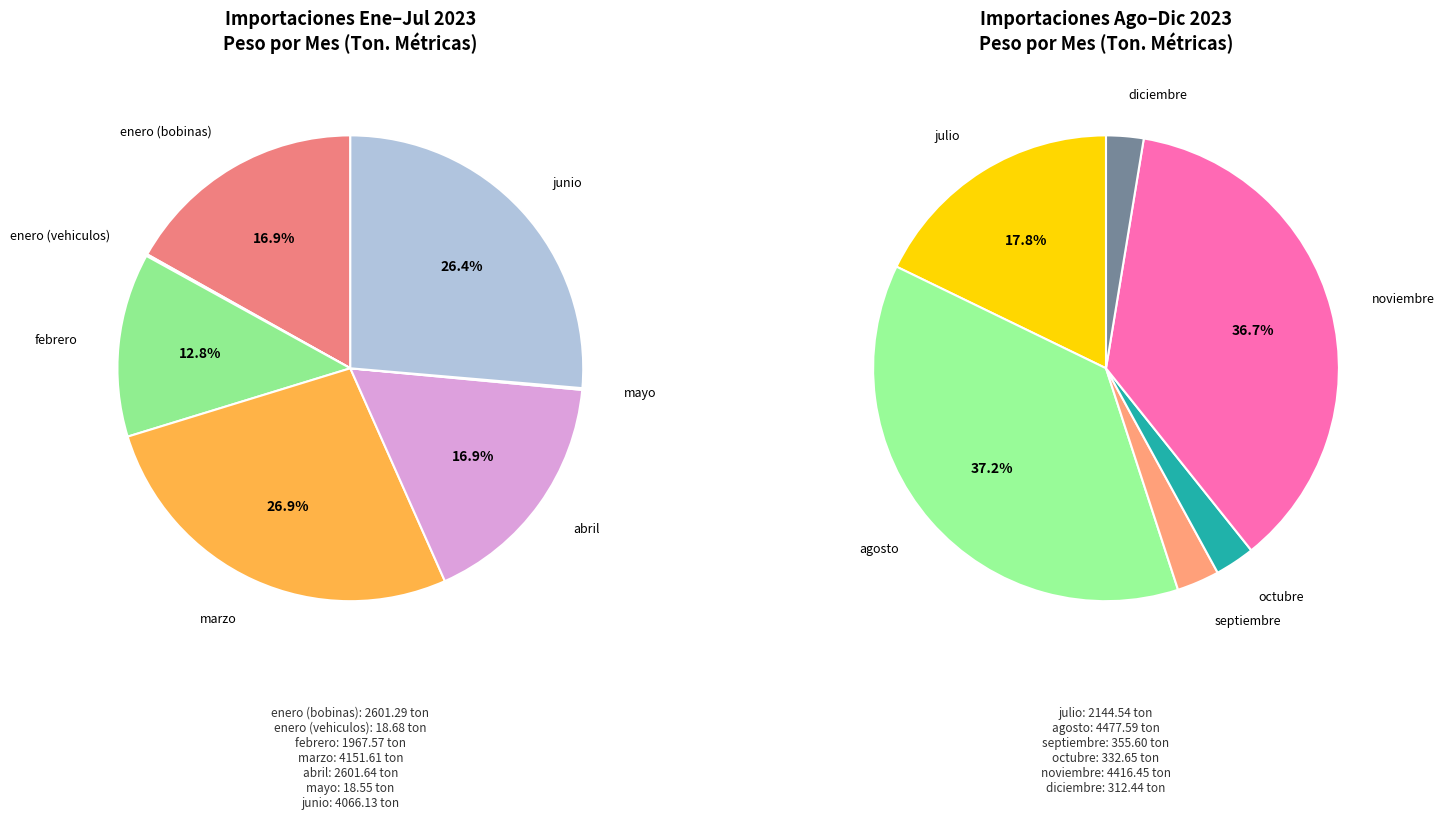

Rank the categories by value from lowest to highest.

mayo, enero (vehiculos), diciembre, octubre, septiembre, febrero, julio, enero (bobinas), abril, junio, marzo, noviembre, agosto